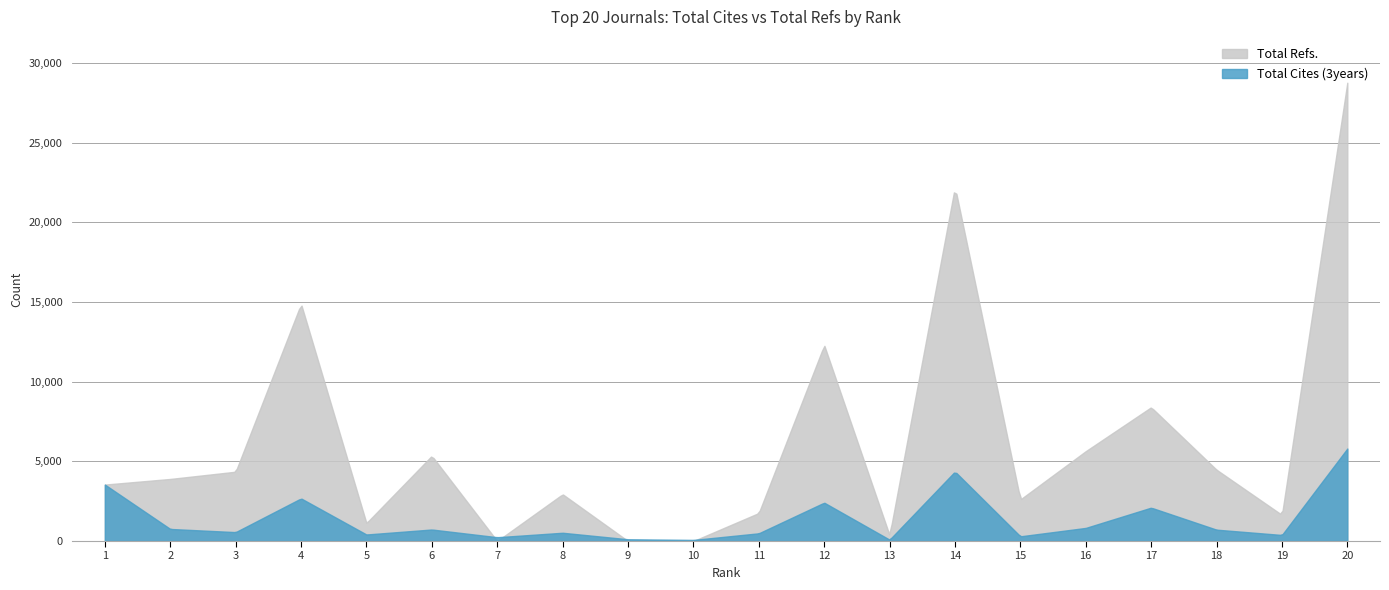

True or false: Total Cites (3years) has more than 2 points higher than both neighbors.

True